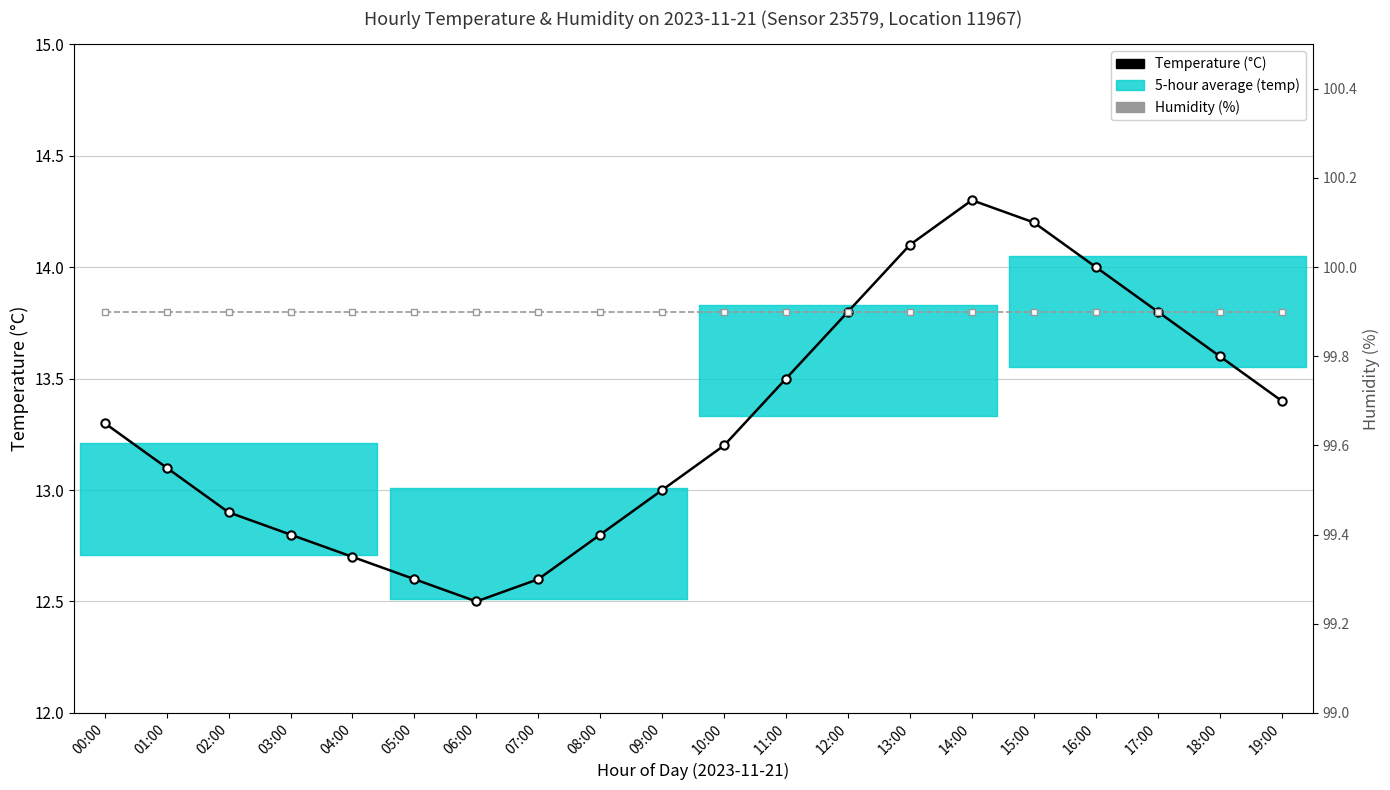

What is the spread (max minus min) of values at 09:00?

86.9